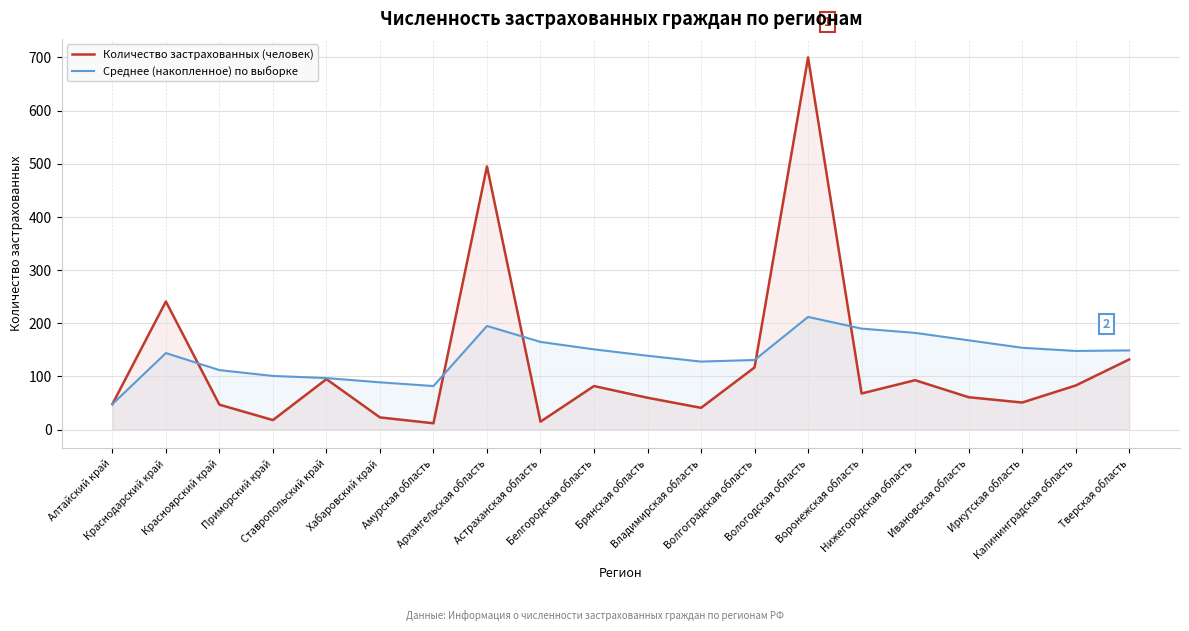

How many lines are shown in the chart?

2